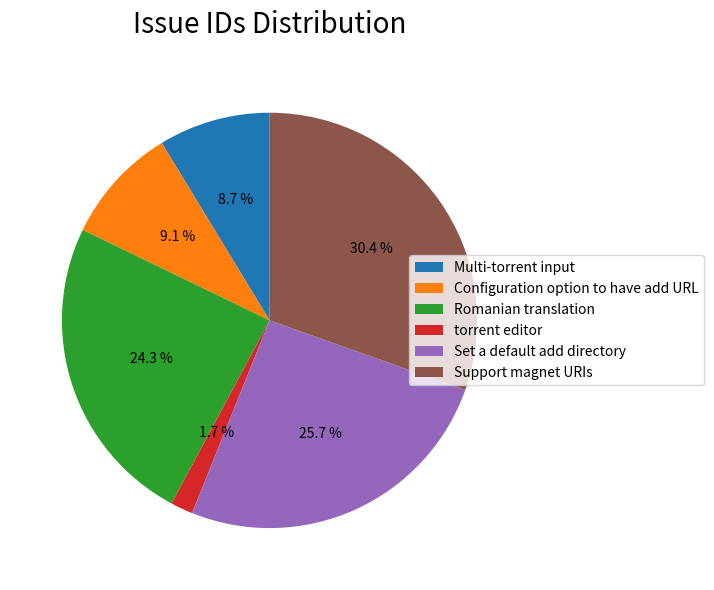

What percentage is the Support magnet URIs slice, to the nearest percent?

30%